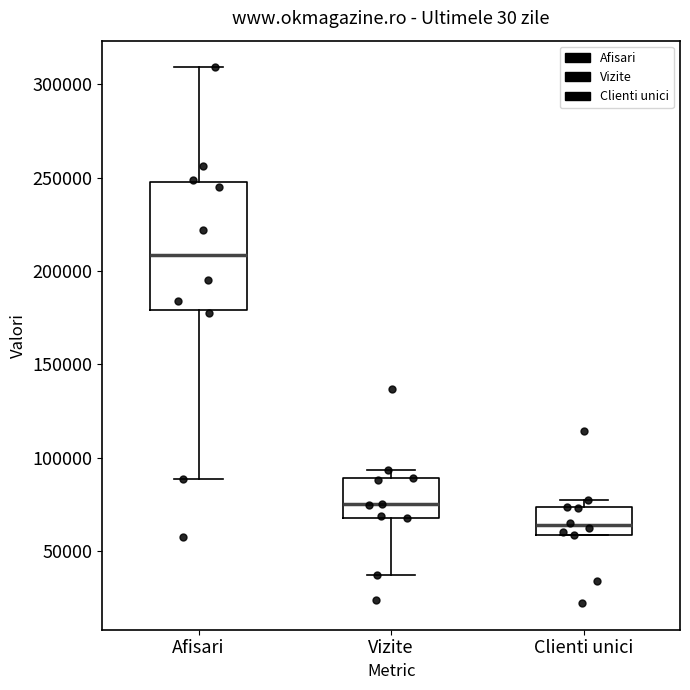

Reading left to right, read every box against the y-axis: the position of its median line, the range the box covers, and the ends of its whiskers. The values are not printed on the chart, so give them approximately, as read against the axis.

Afisari: median 210000, box 180000 to 250000, whiskers 90000 to 310000
Vizite: median 75000, box 70000 to 90000, whiskers 35000 to 95000
Clienti unici: median 65000, box 60000 to 75000, whiskers 60000 to 75000 (just above the box's upper edge)